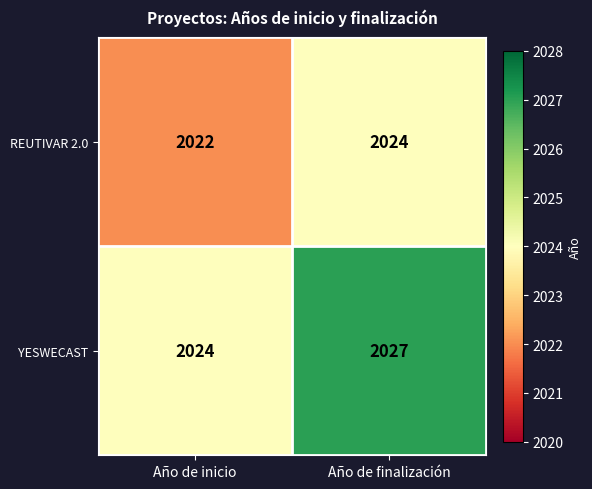

What is the total value across all series at Año de finalización?

4051